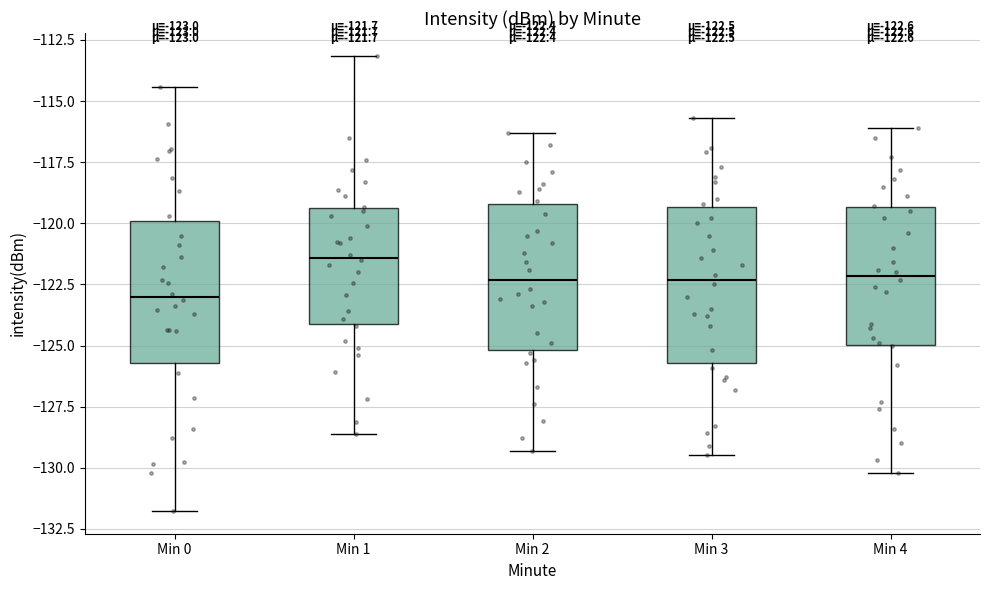

Which box's median line is the highest?

Min 1